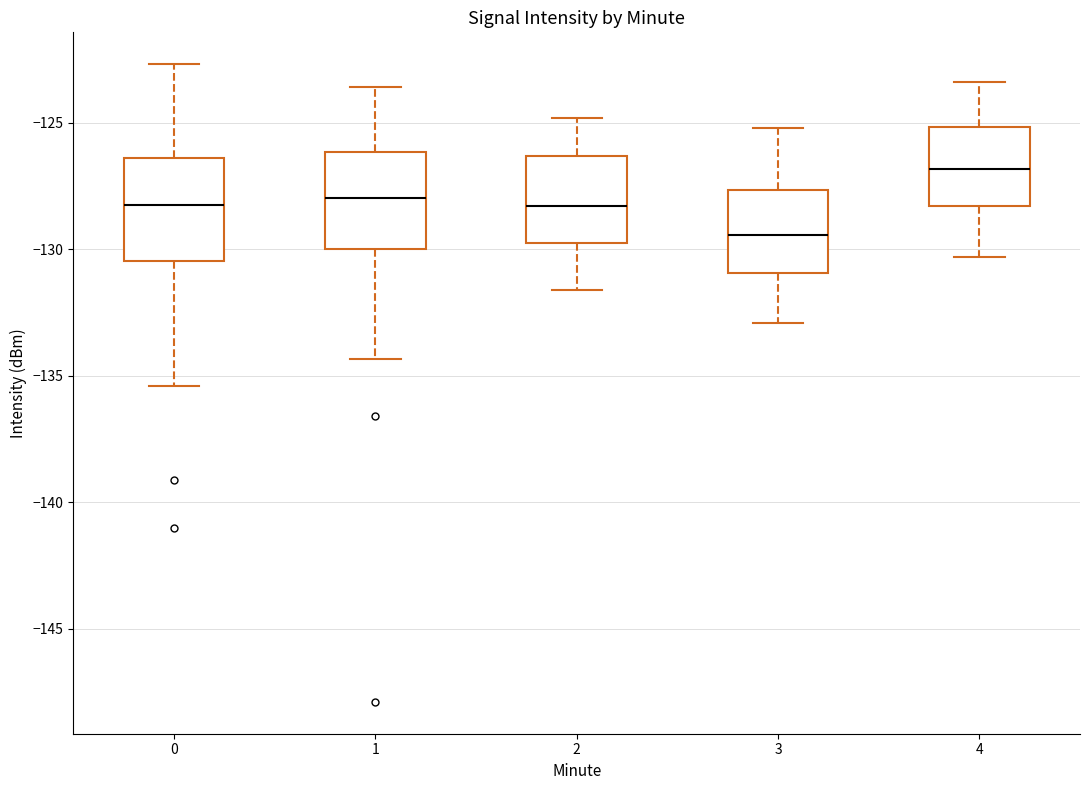

Where does the lower whisker of the box at x = 2 end on the y-axis? The values are not printed on the chart, so give them approximately, as read against the axis.

-131.5